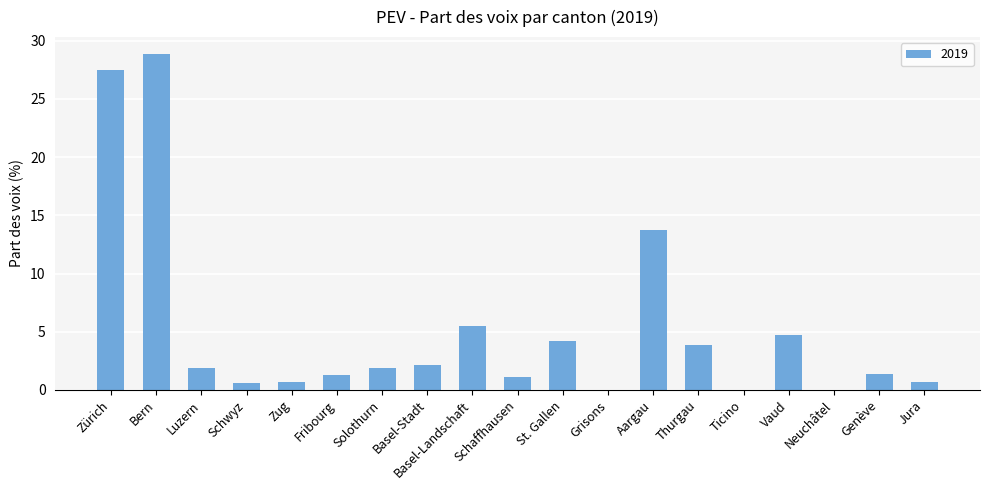

Count the number of data series in this chart.

1